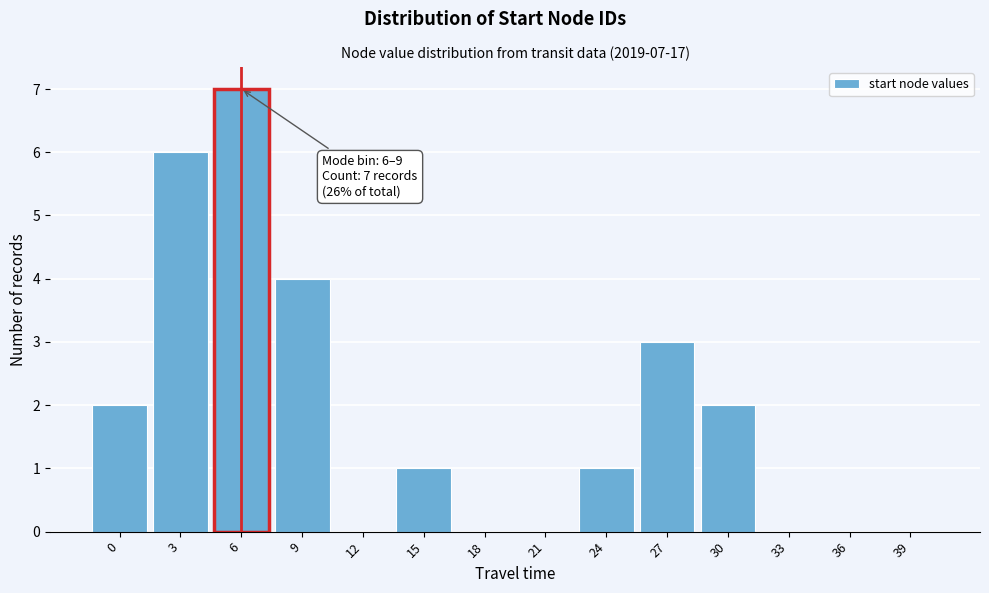

Reading left to right, what are all the values shown in this chart?

0=2	3=6	6=7	9=4	12=0	15=1	18=0	21=0	24=1	27=3	30=2	33=0	36=0	39=0